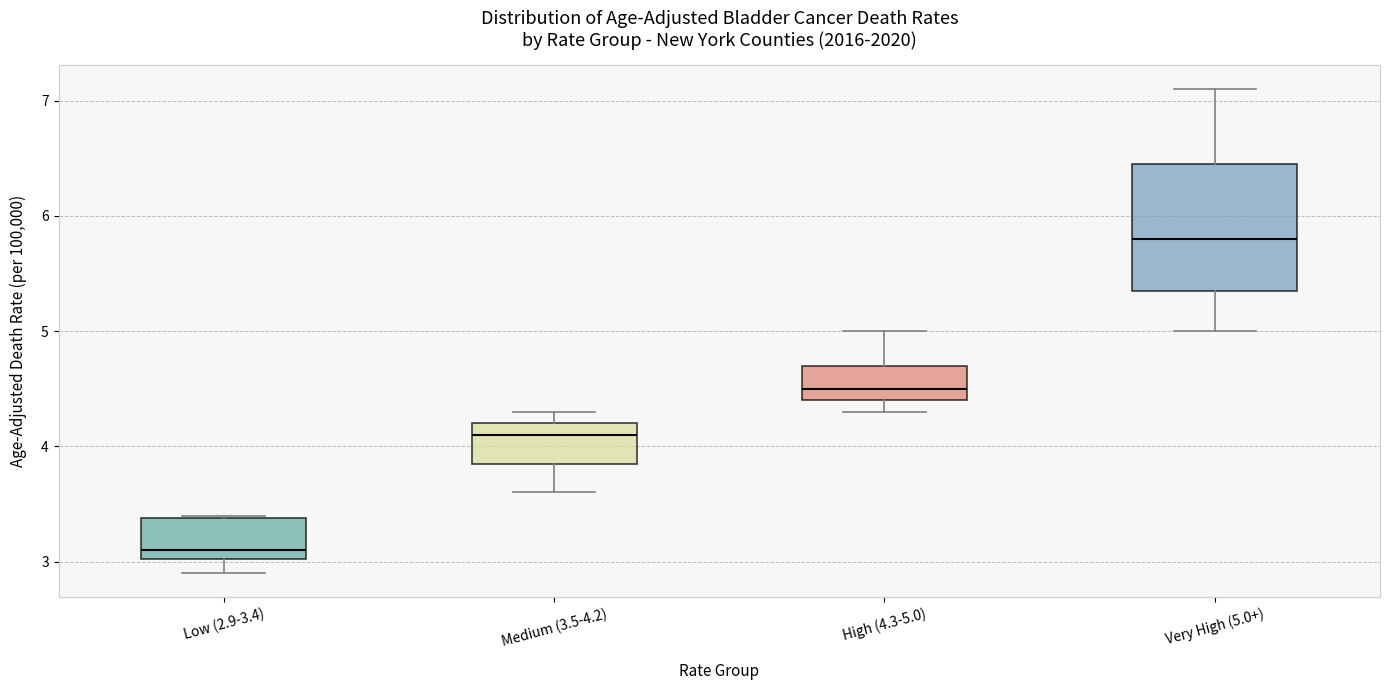

Which box has the lowest median line?

Low (2.9-3.4)